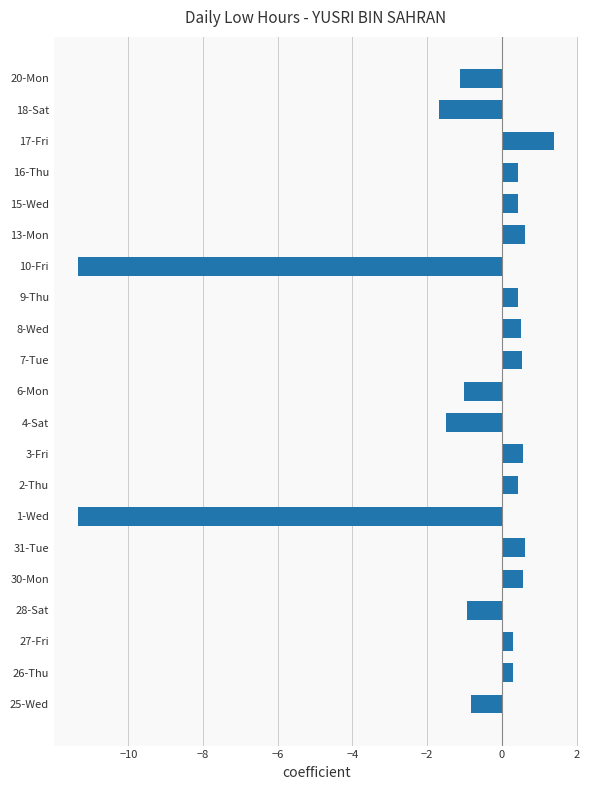

How many values are below 0?

8